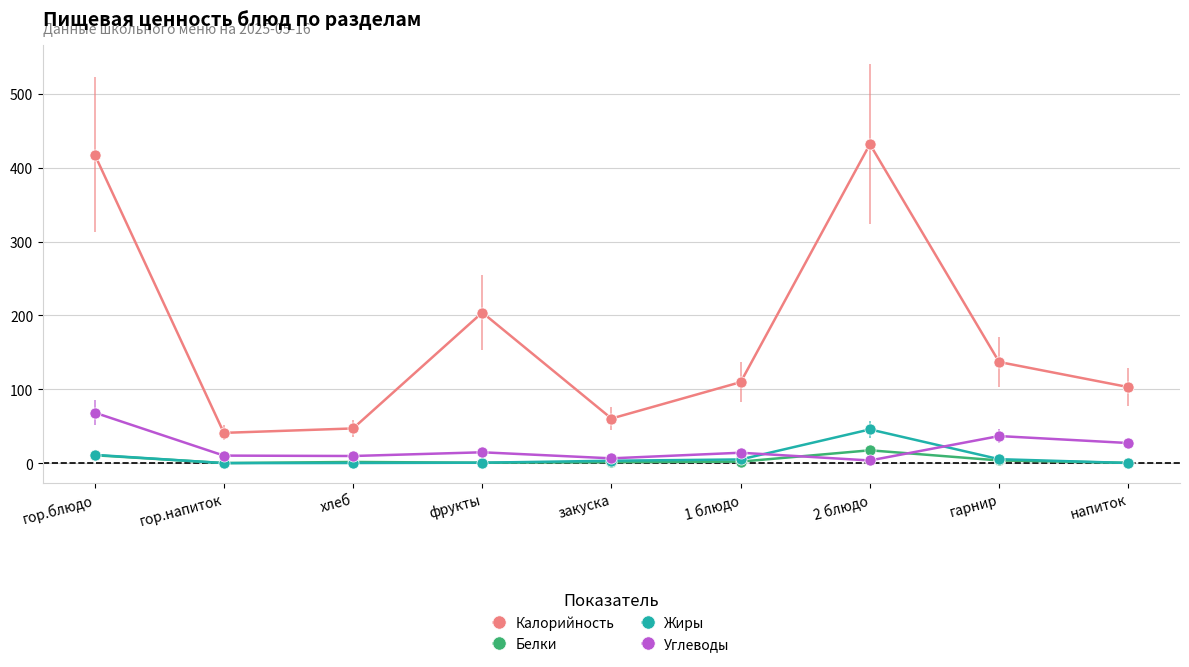

What is the highest value of the Жиры series?

45.7